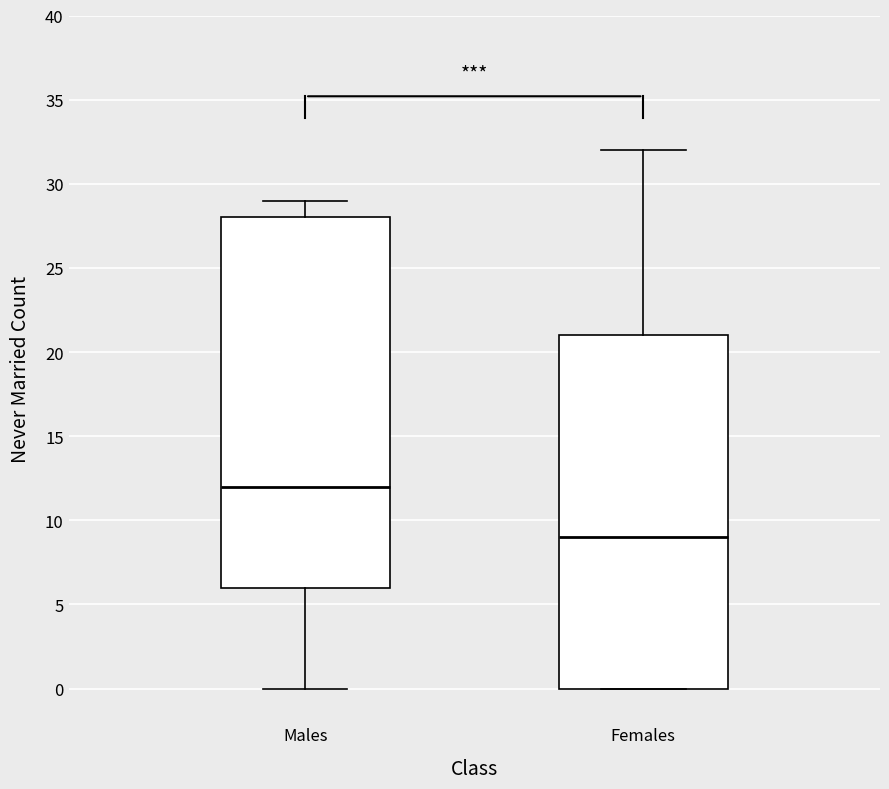

Which box is the tallest, from its lower edge to its upper edge?

Males